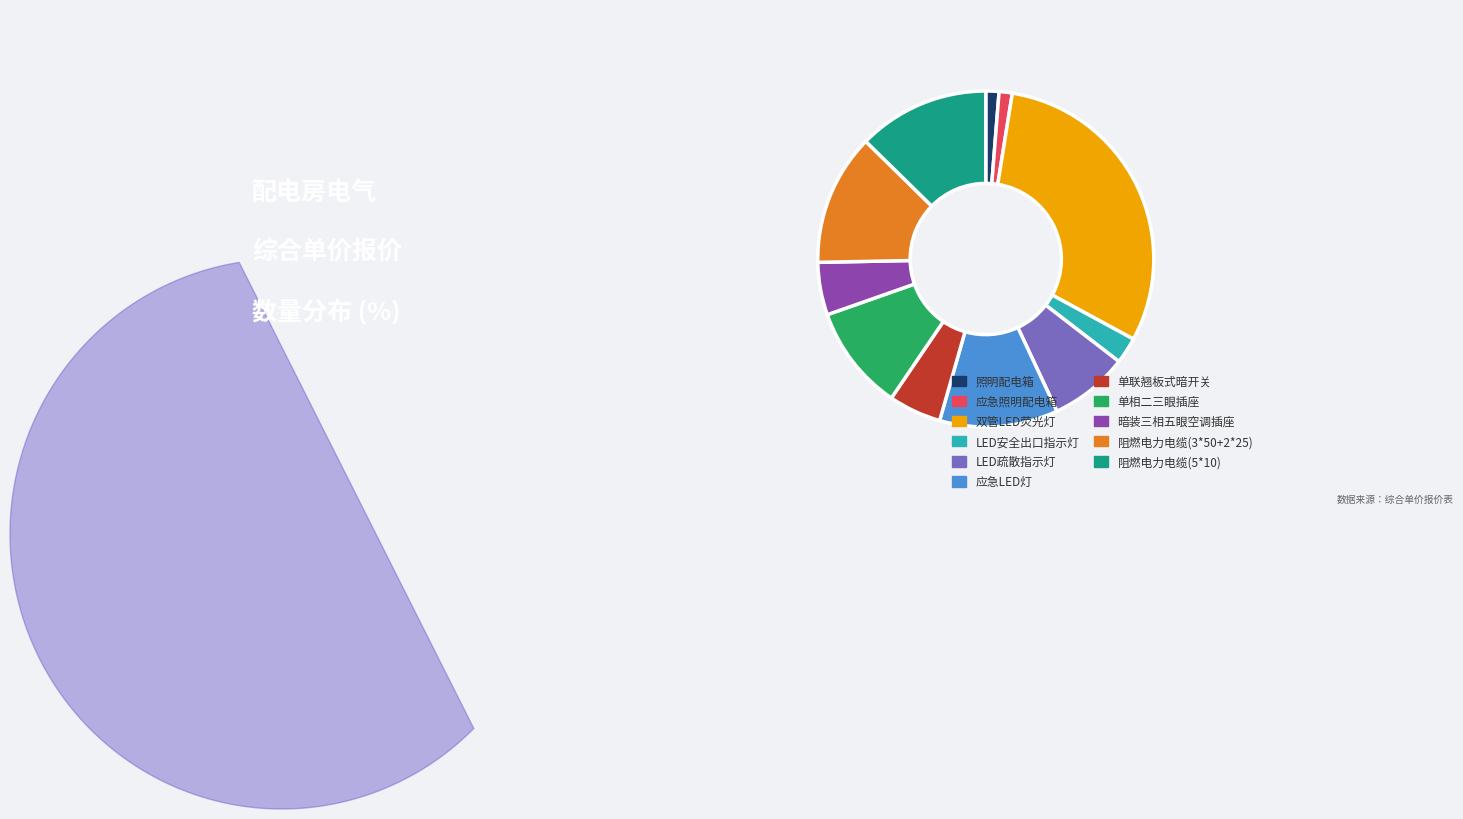

What is the largest slice in the pie chart?

双管LED荧光灯